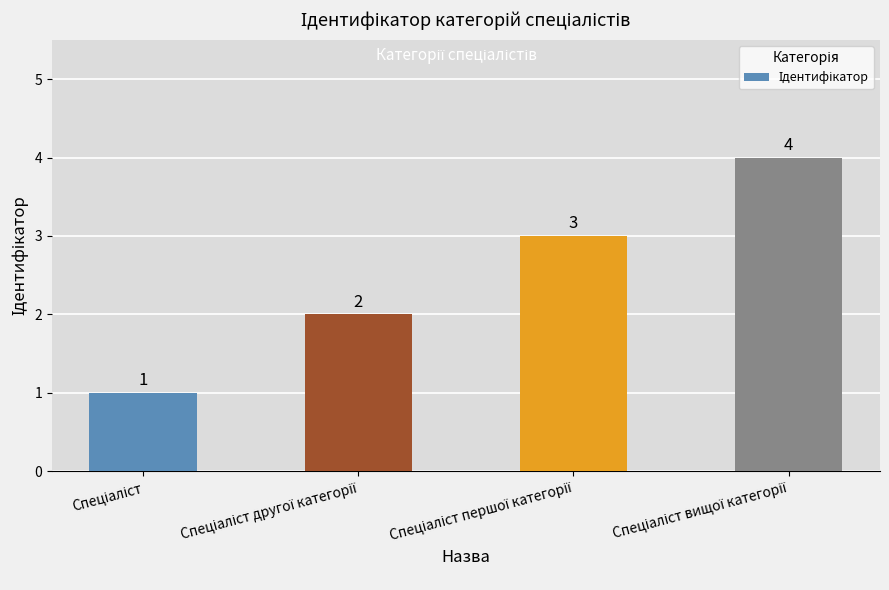

What is the difference between the maximum and minimum values?

3